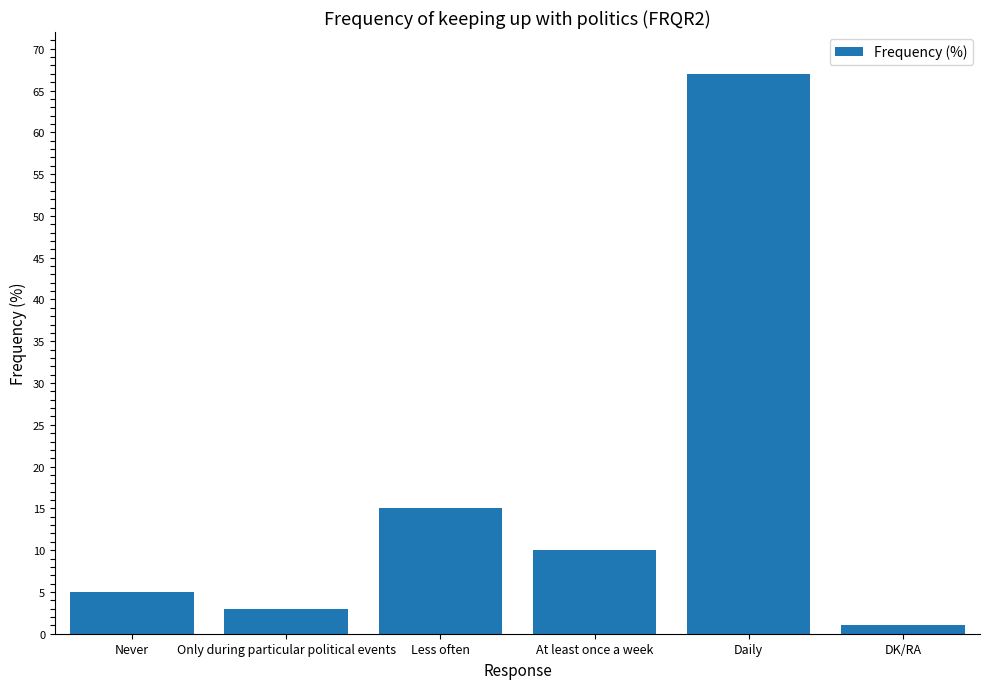

Which has a higher value, Less often or At least once a week?

Less often